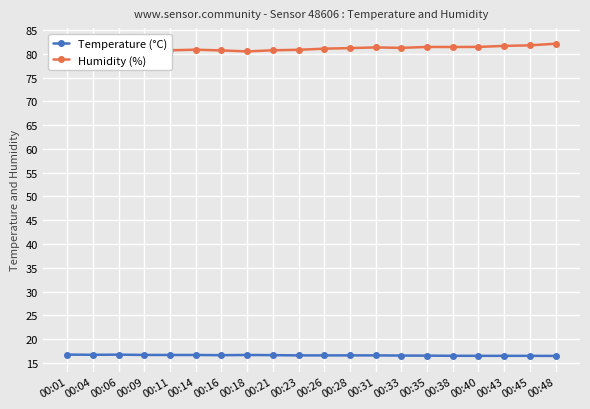

True or false: Humidity (%) has a value of 33.1 at 00:04.

False